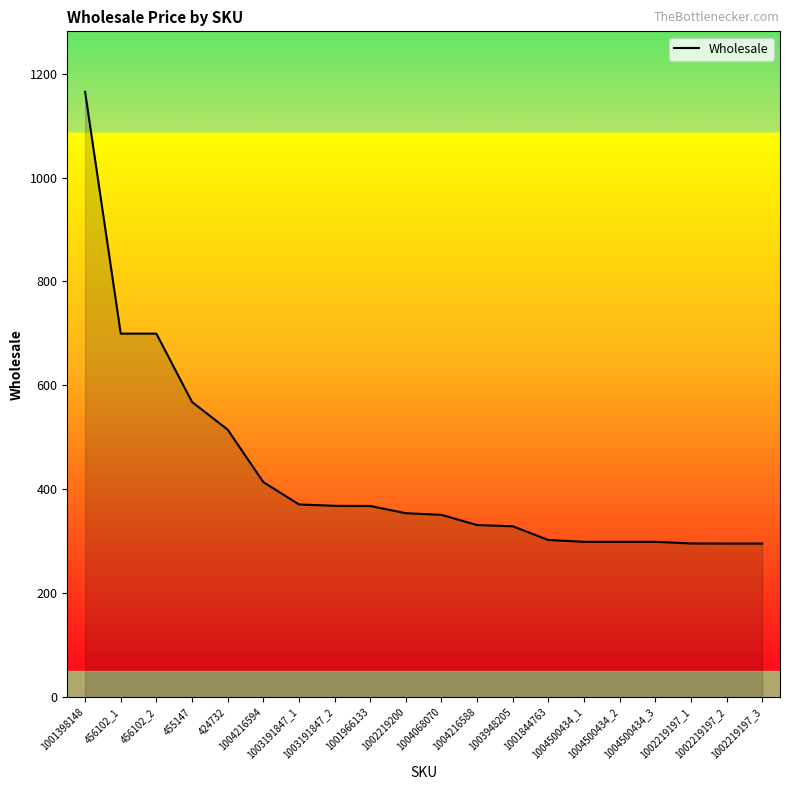

How many values are below 354?

10